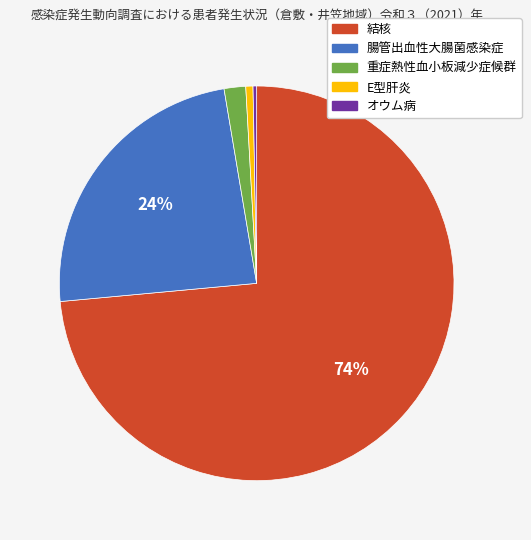

Is the sum of 腸管出血性大腸菌感染症 and 重症熱性血小板減少症候群 greater than half?

No